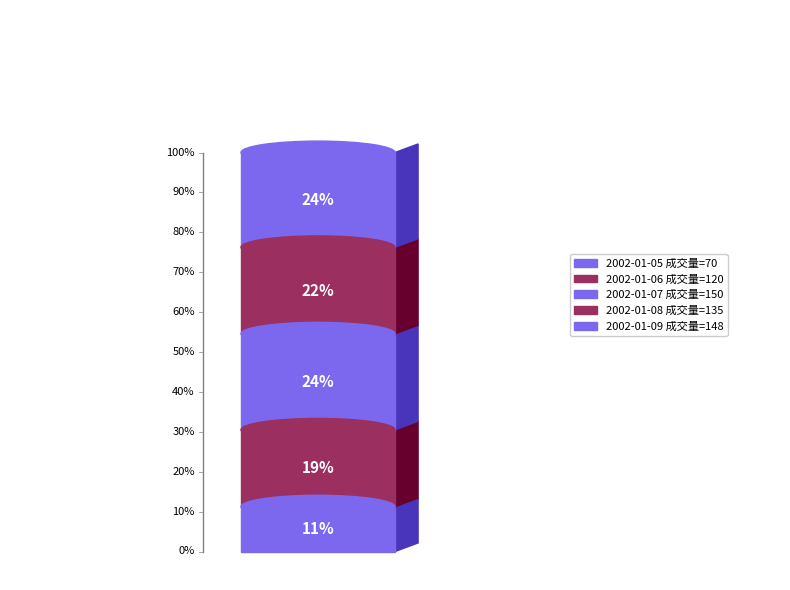

Count the number of slices in the pie.

5